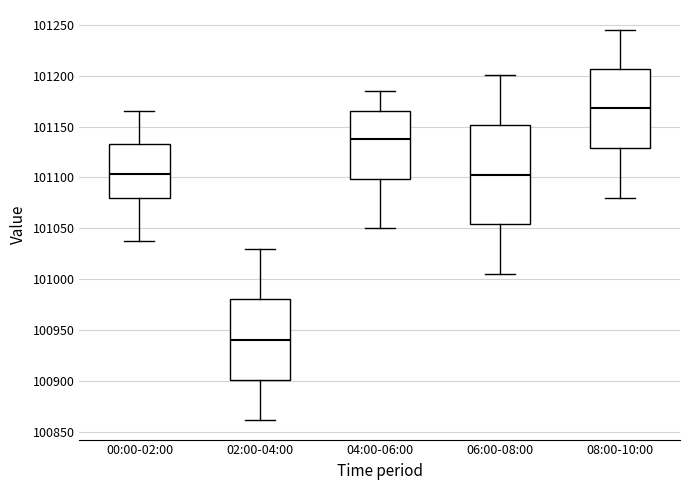

Reading left to right, transcribe this box plot: for each box, give where its median line is, the range the box spans, and where its two whiskers end, as read against the y-axis. The values are not printed on the chart, so give them approximately, as read against the axis.

00:00-02:00: median 101105, box 101080 to 101135, whiskers 101035 to 101165
02:00-04:00: median 100940, box 100900 to 100980, whiskers 100860 to 101030
04:00-06:00: median 101140, box 101100 to 101165, whiskers 101050 to 101185
06:00-08:00: median 101105, box 101055 to 101150, whiskers 101005 to 101200
08:00-10:00: median 101170, box 101130 to 101205, whiskers 101080 to 101245